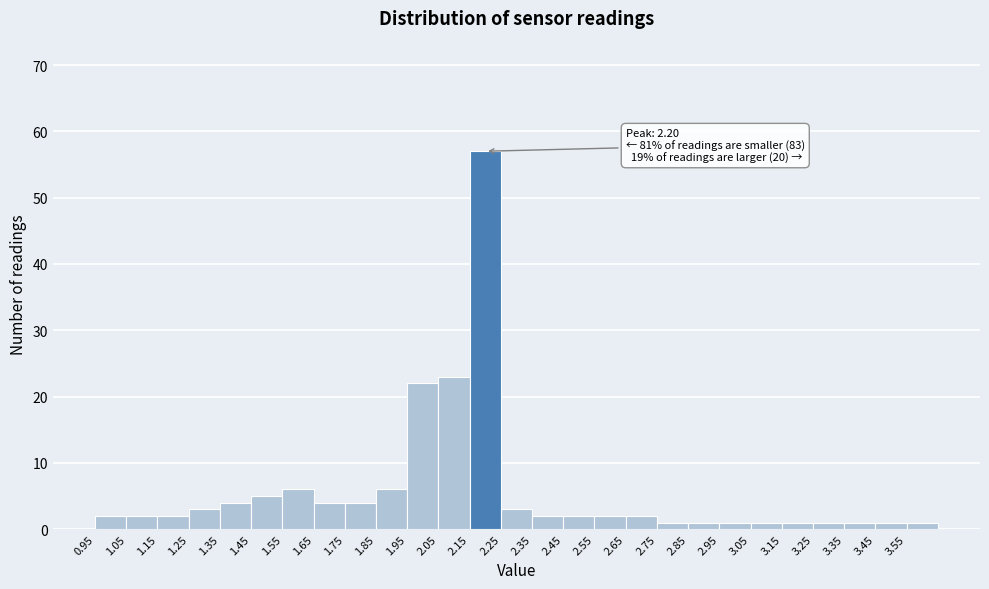

Over which range of the x-axis is the bar tallest?

2.15 to 2.25